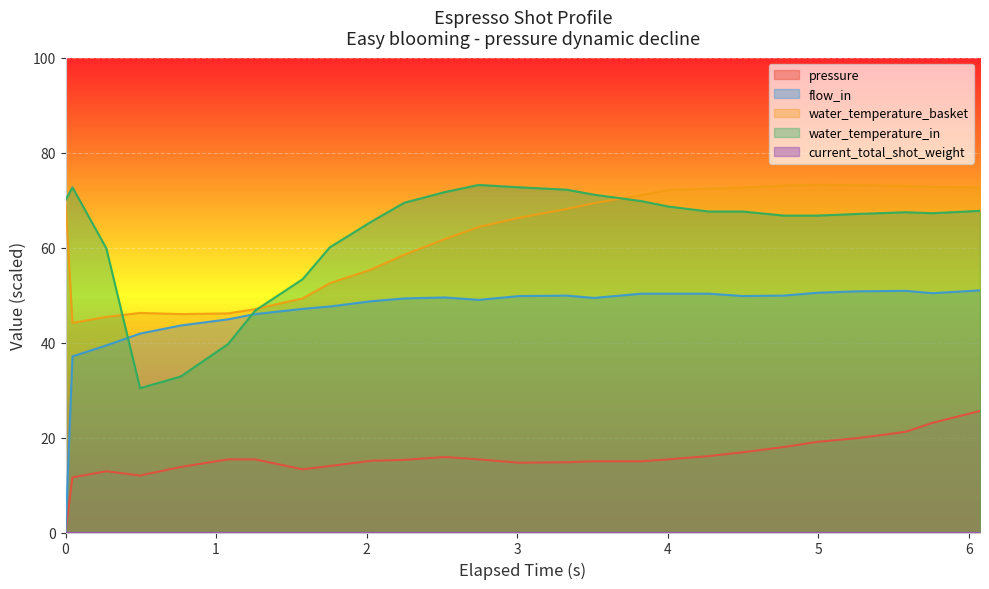

What is the maximum value for water_temperature_basket?

73.2